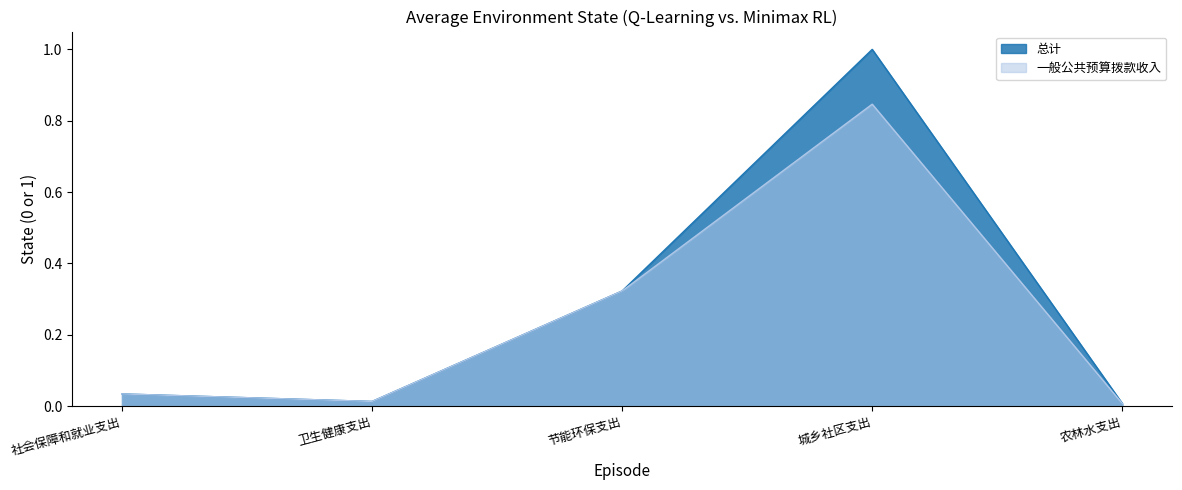

True or false: 总计 and 一般公共预算拨款收入 intersect in this chart.

False